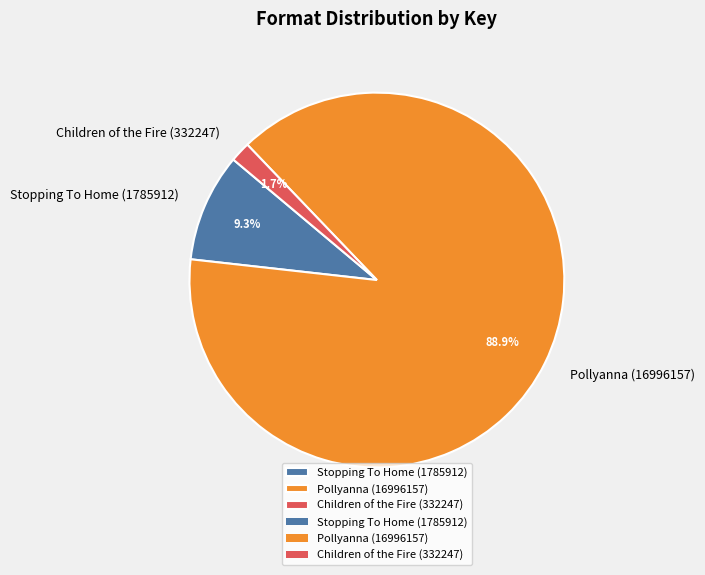

The Children of the Fire (332247) slice represents 8% of the pie. True or false?

False